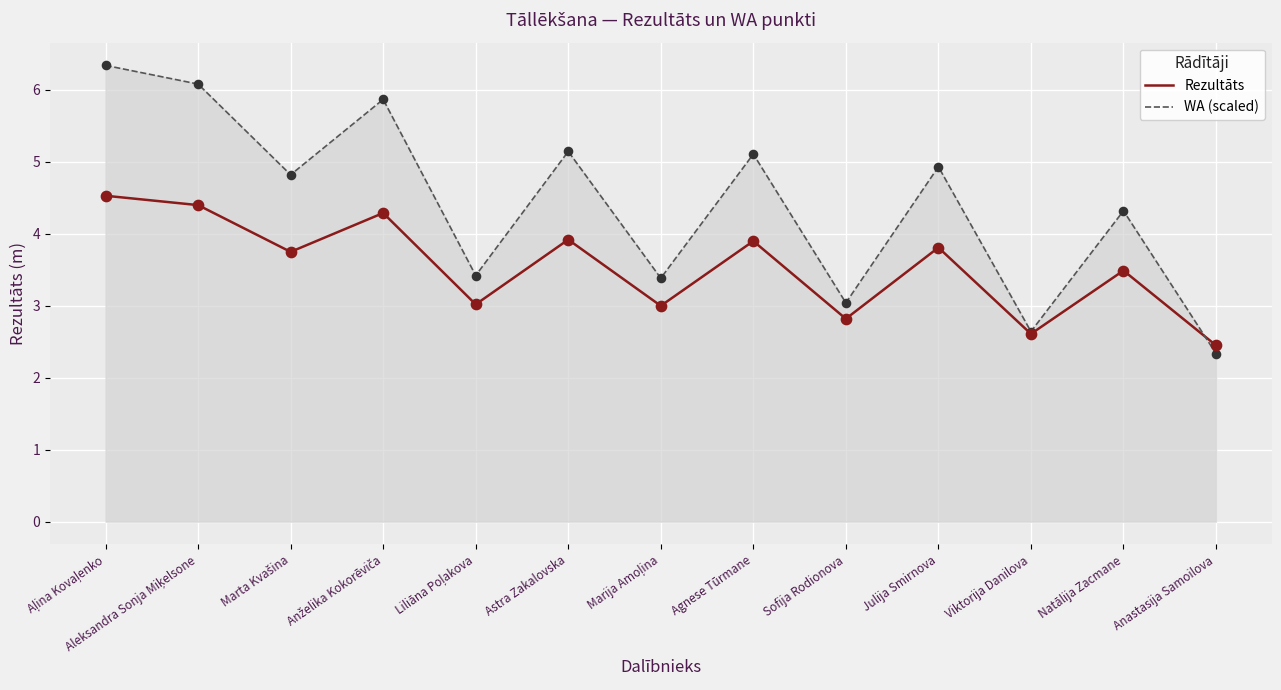

Is the value of WA (scaled) at Julija Smirnova greater than the value of Rezultāts at Astra Zakalovska?

Yes